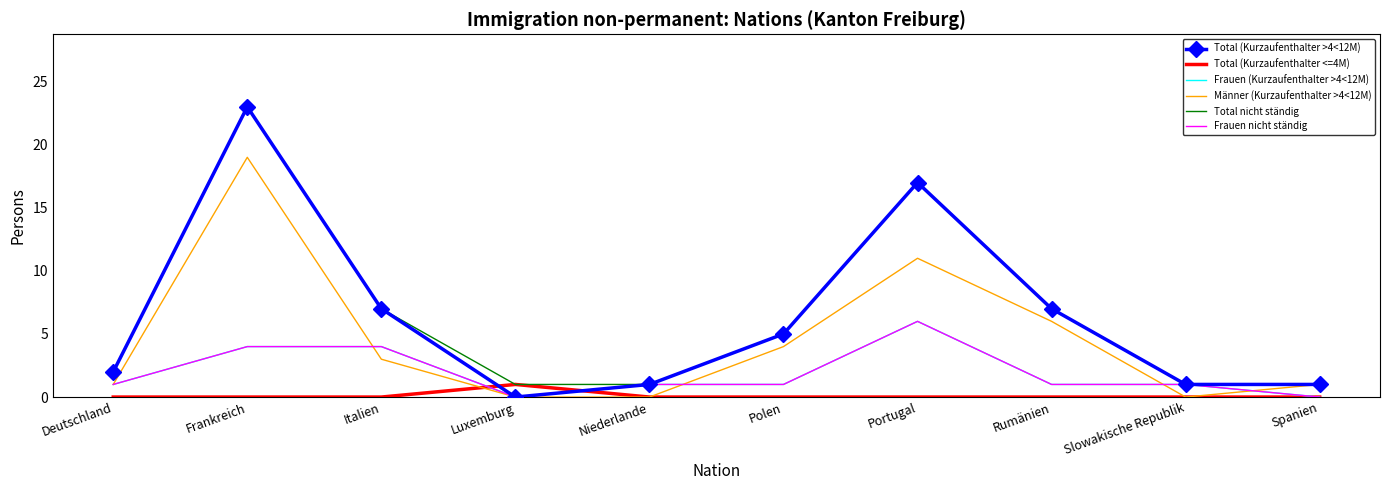

The value of Männer (Kurzaufenthalter >4<12M) at Italien is 3. True or false?

True